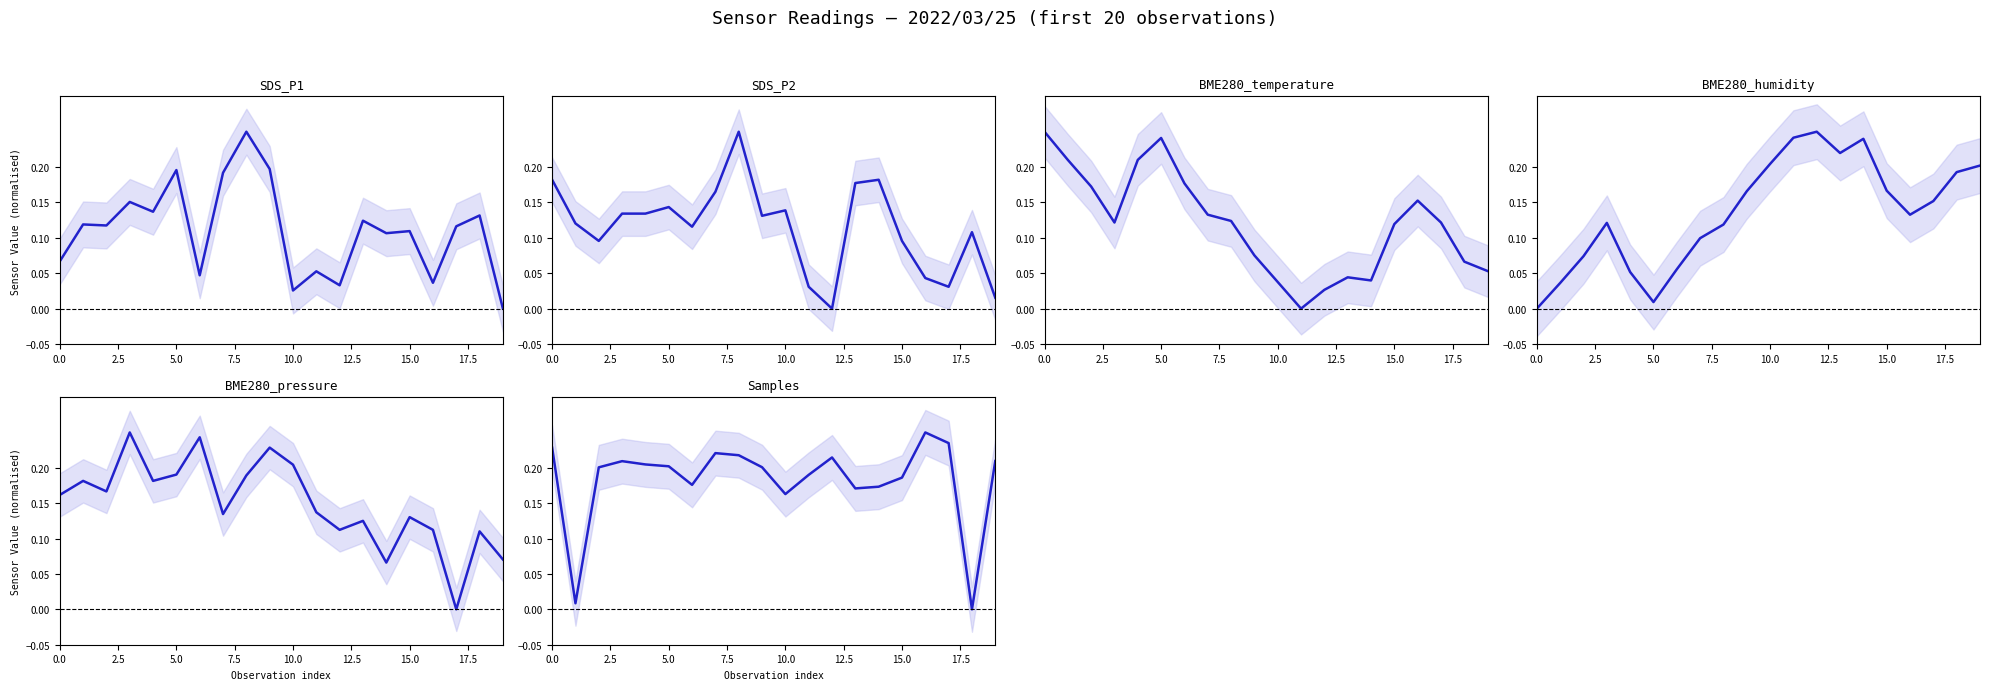

After their last crossing, which series has the higher values: BME280_pressure or BME280_humidity?

BME280_humidity